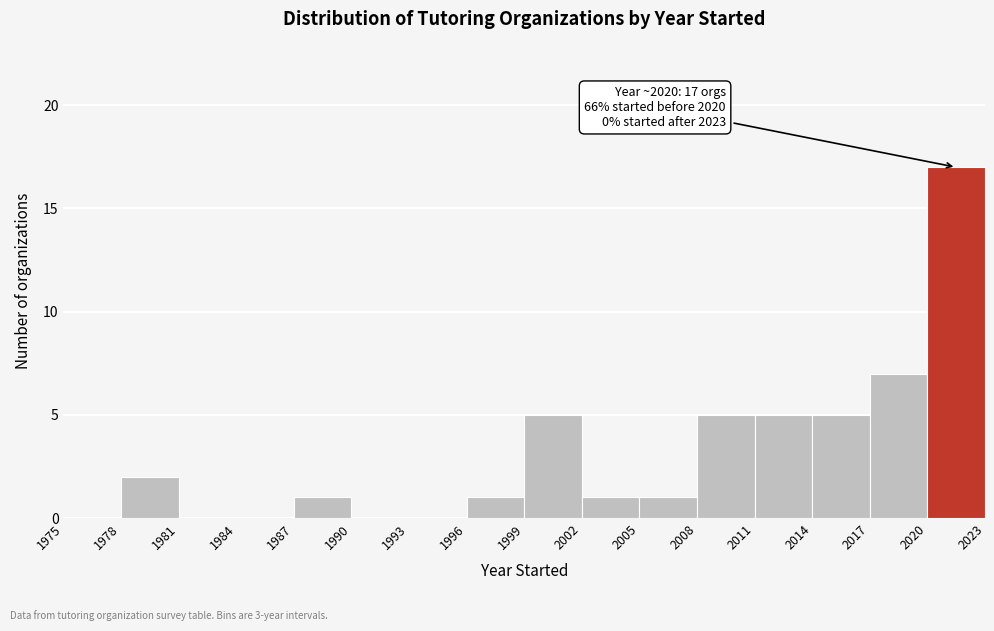

Over which range of the x-axis is the bar tallest?

2020 to 2023